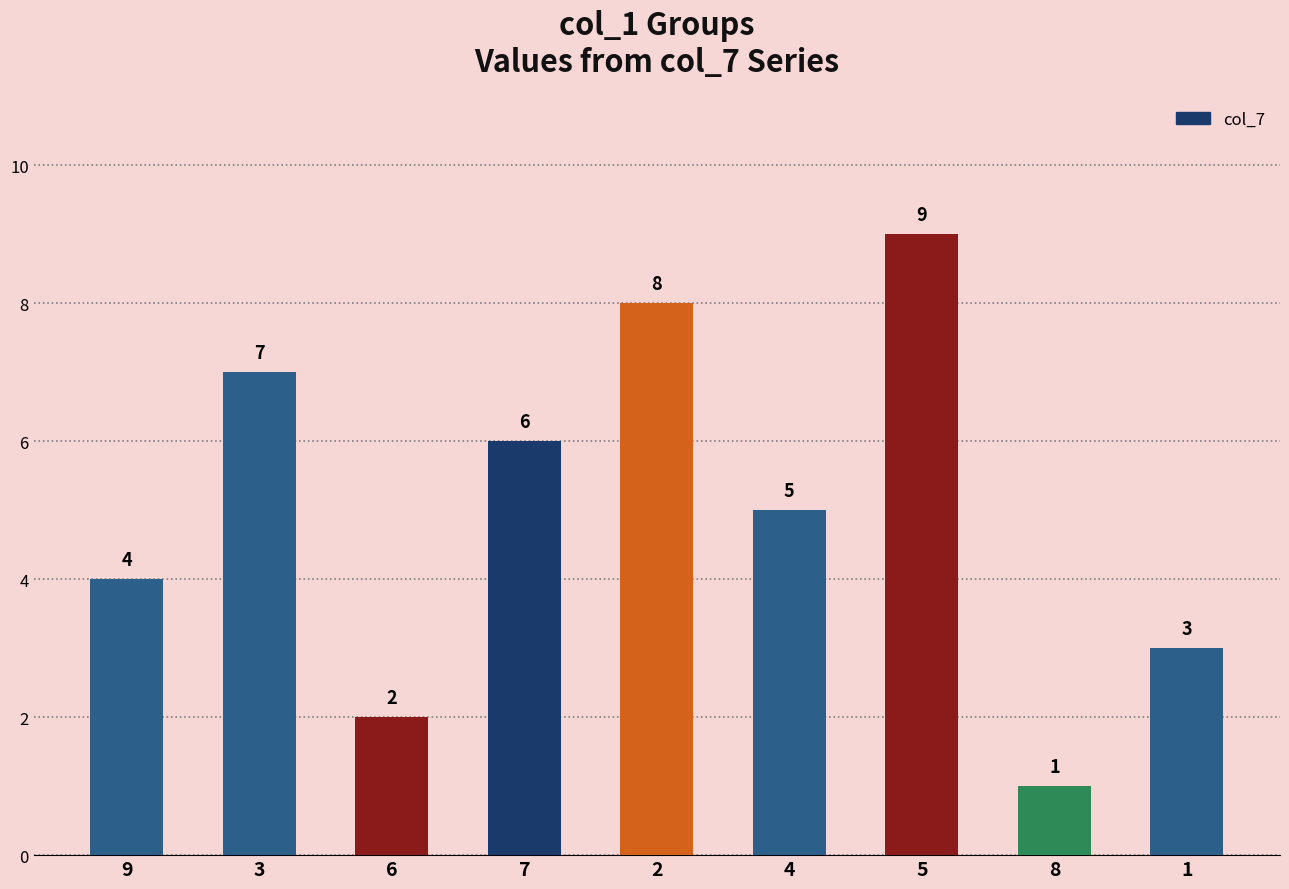

List the labels in order of value, largest first.

5, 2, 3, 7, 4, 9, 1, 6, 8